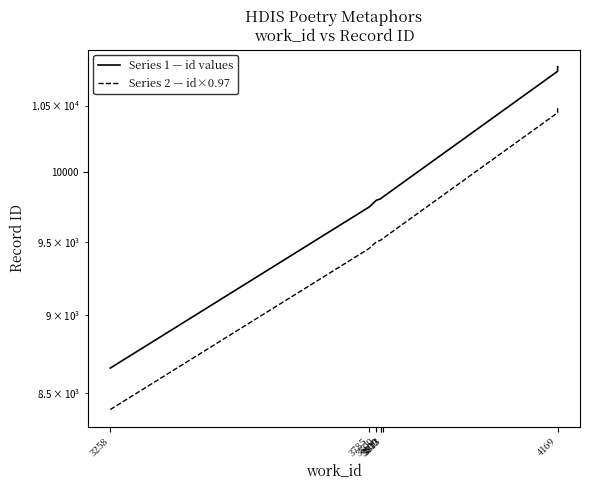

True or false: Series 2 — id×0.97 and Series 1 — id values cross at least once.

False